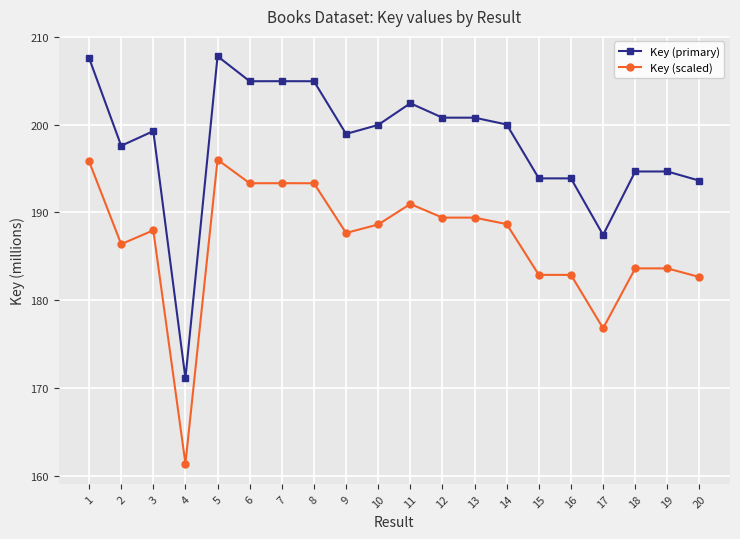

Between 11 and 15, which series saw the biggest shift?

Key (primary)